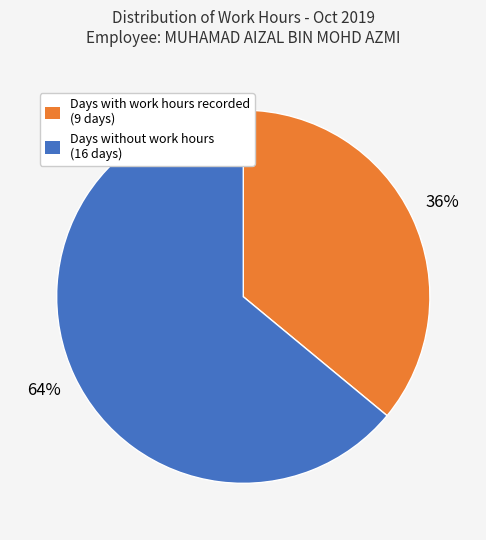

How many slices are in this pie chart?

2